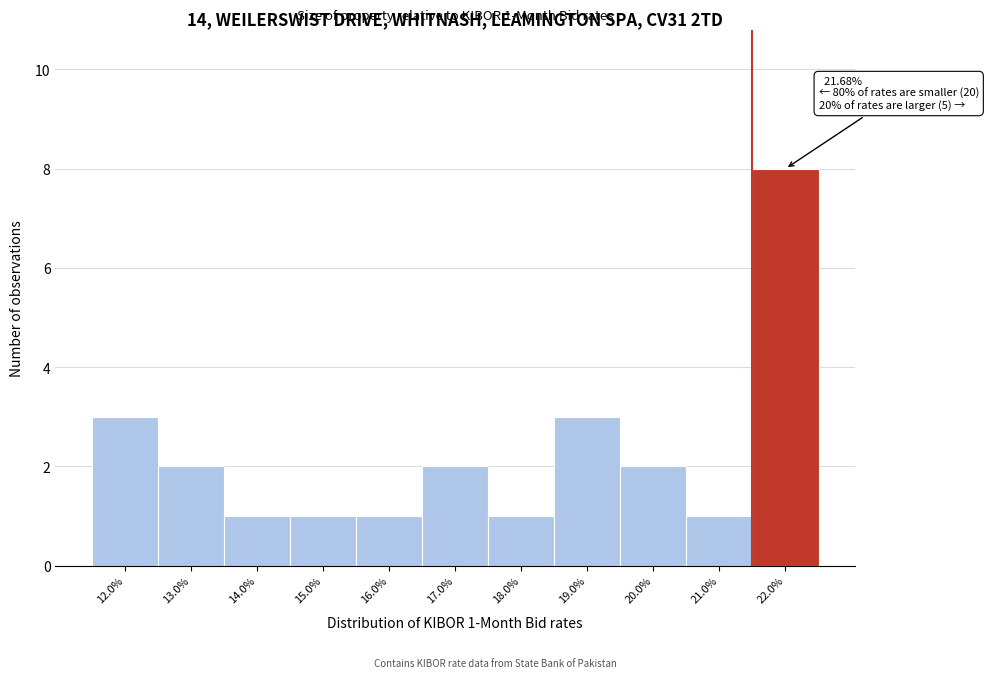

Which range on the x-axis has the tallest bar?

21.5 to 22.5